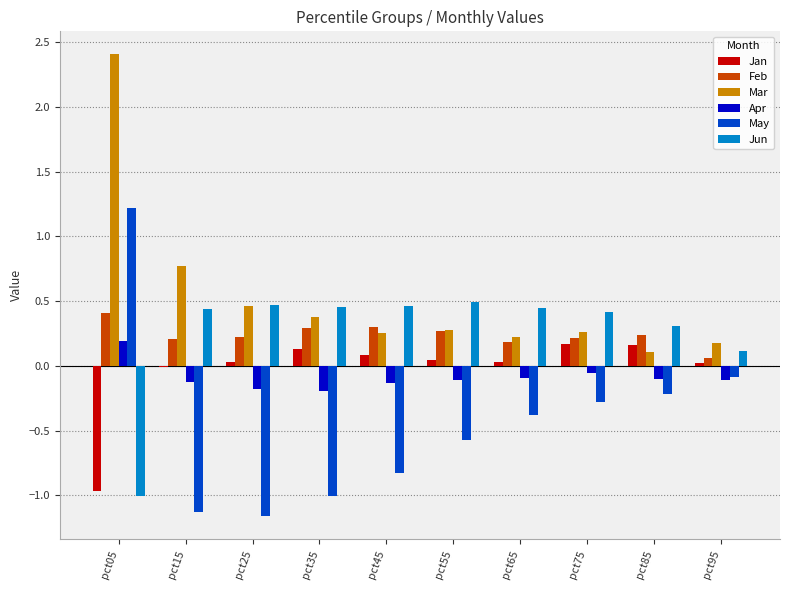

At which category is the sum across all series the highest?

pct05